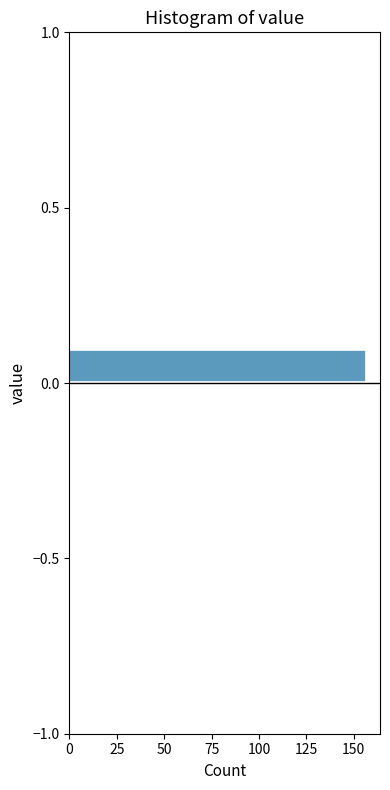

Around what value on the y-axis is the longest bar? Give the approximate position of its centre, as read against the axis.

0.05